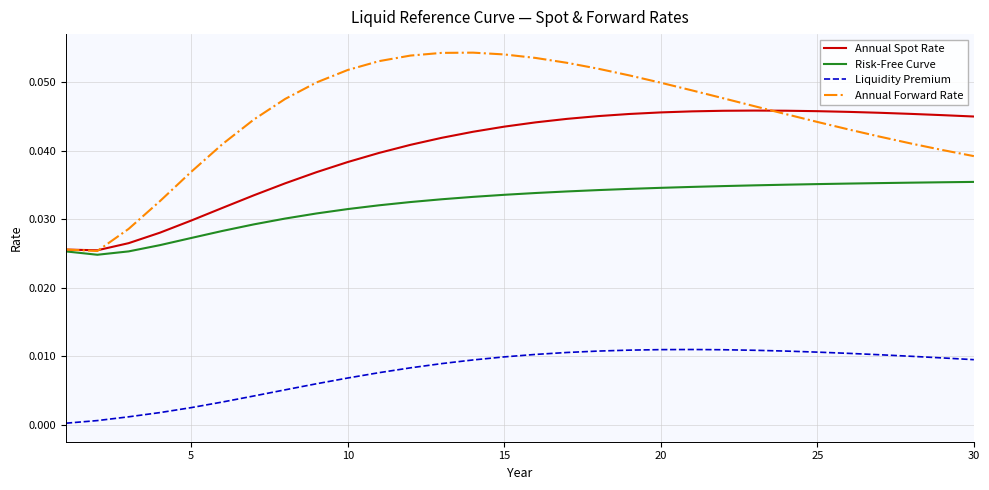

True or false: Annual Spot Rate and Annual Forward Rate intersect in this chart.

True